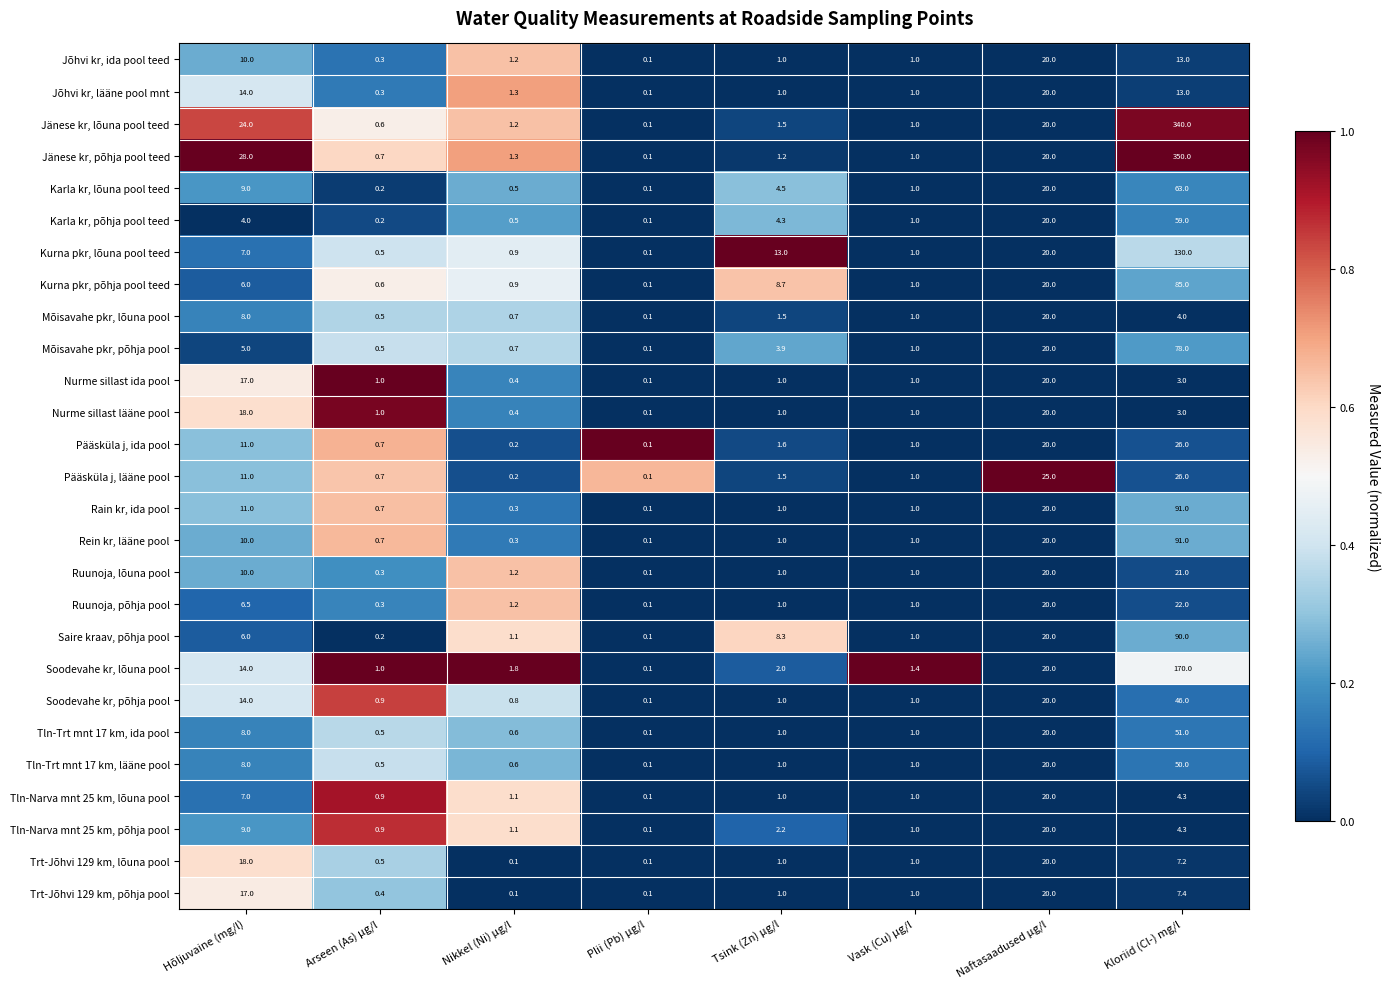

Where is Jõhvi kr, lääne pool mnt nearest to the value 10?

Kloriid (Cl-) mg/l